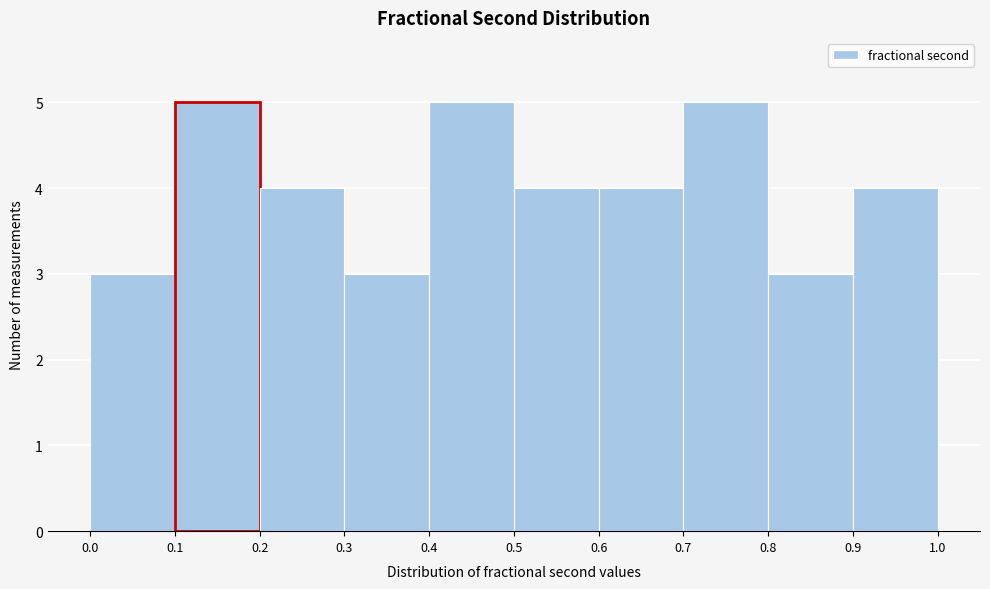

Reading left to right, transcribe this chart: for each bar, give the range it covers on the x-axis and its height. The values are not printed on the chart, so give them approximately, as read against the axis.

0.0 to 0.1: 3
0.1 to 0.2: 5
0.2 to 0.3: 4
0.3 to 0.4: 3
0.4 to 0.5: 5
0.5 to 0.6: 4
0.6 to 0.7: 4
0.7 to 0.8: 5
0.8 to 0.9: 3
0.9 to 1.0: 4